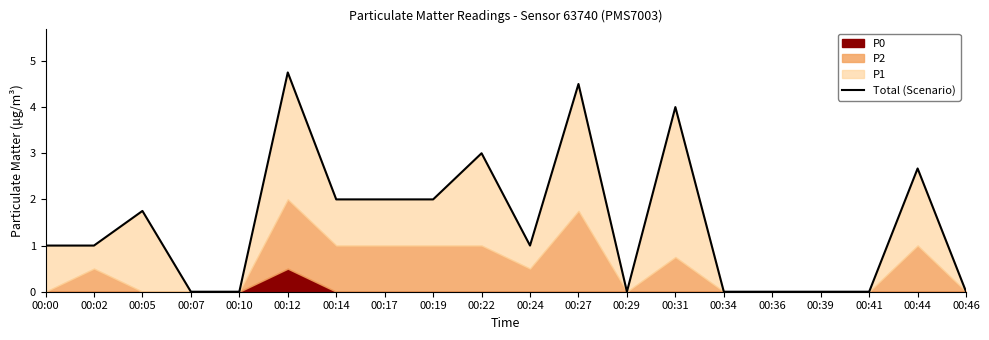

What is the difference between the maximum and minimum values?

4.8